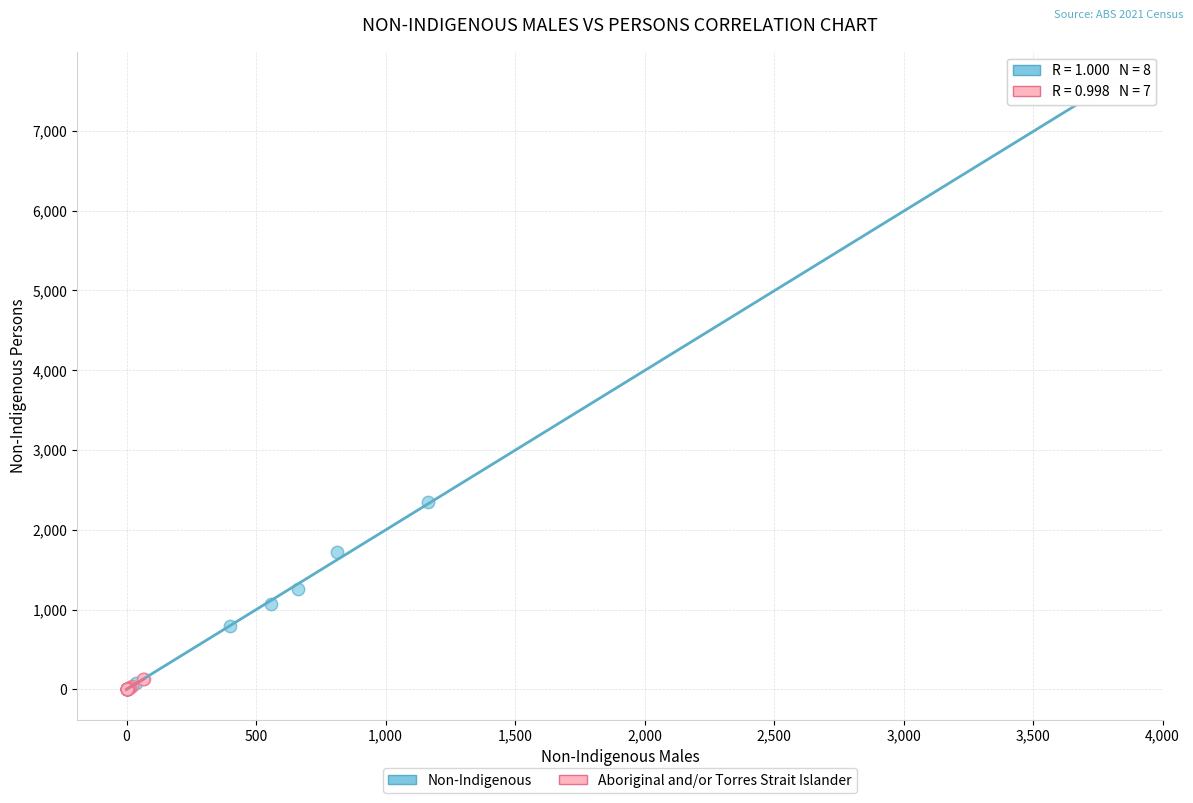

Which series reaches the maximum Y coordinate?

Non-Indigenous